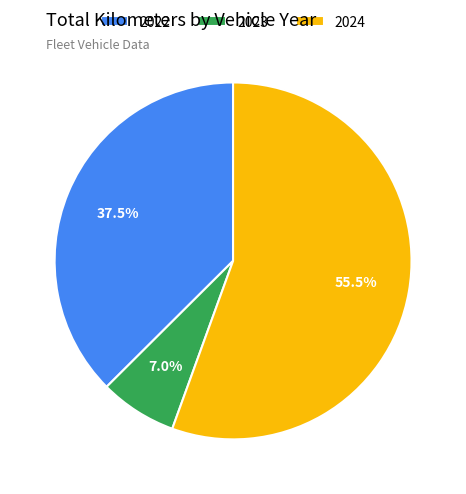

Rank the categories by value from lowest to highest.

2023, 2022, 2024